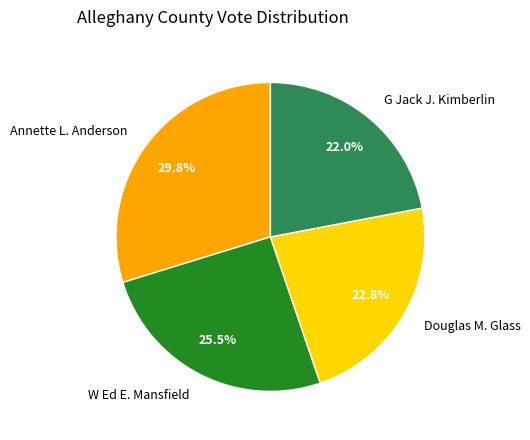

To the nearest percent, what is the difference between the largest and smallest slice percentages?

8%